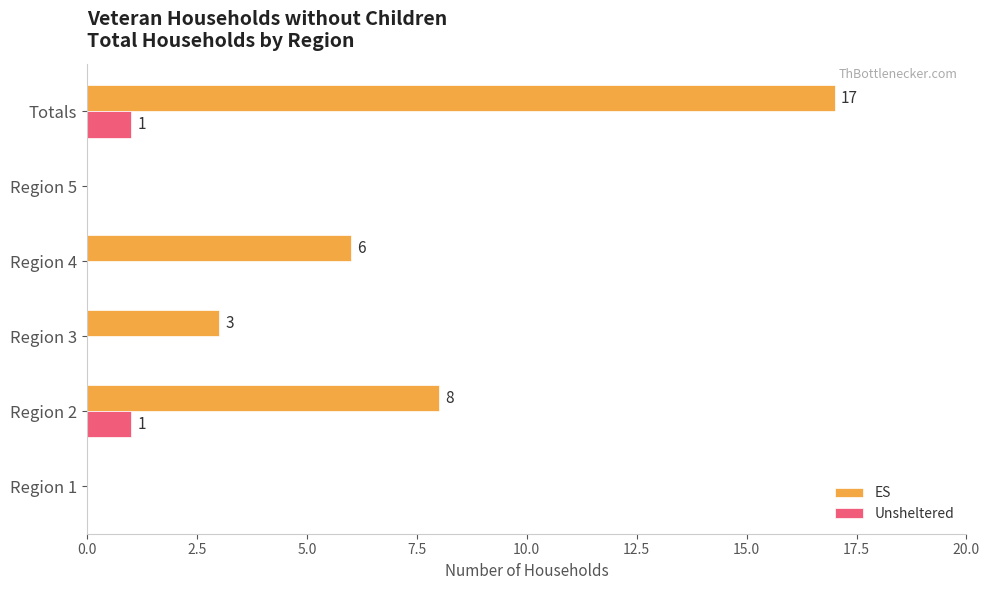

Which series changed the most between Region 1 and Region 2?

ES